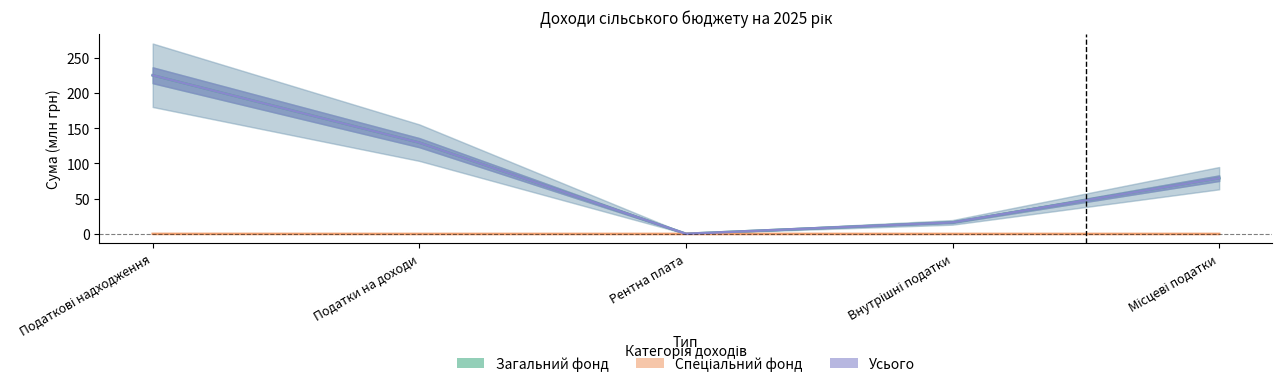

True or false: Загальний фонд and Усього intersect in this chart.

False